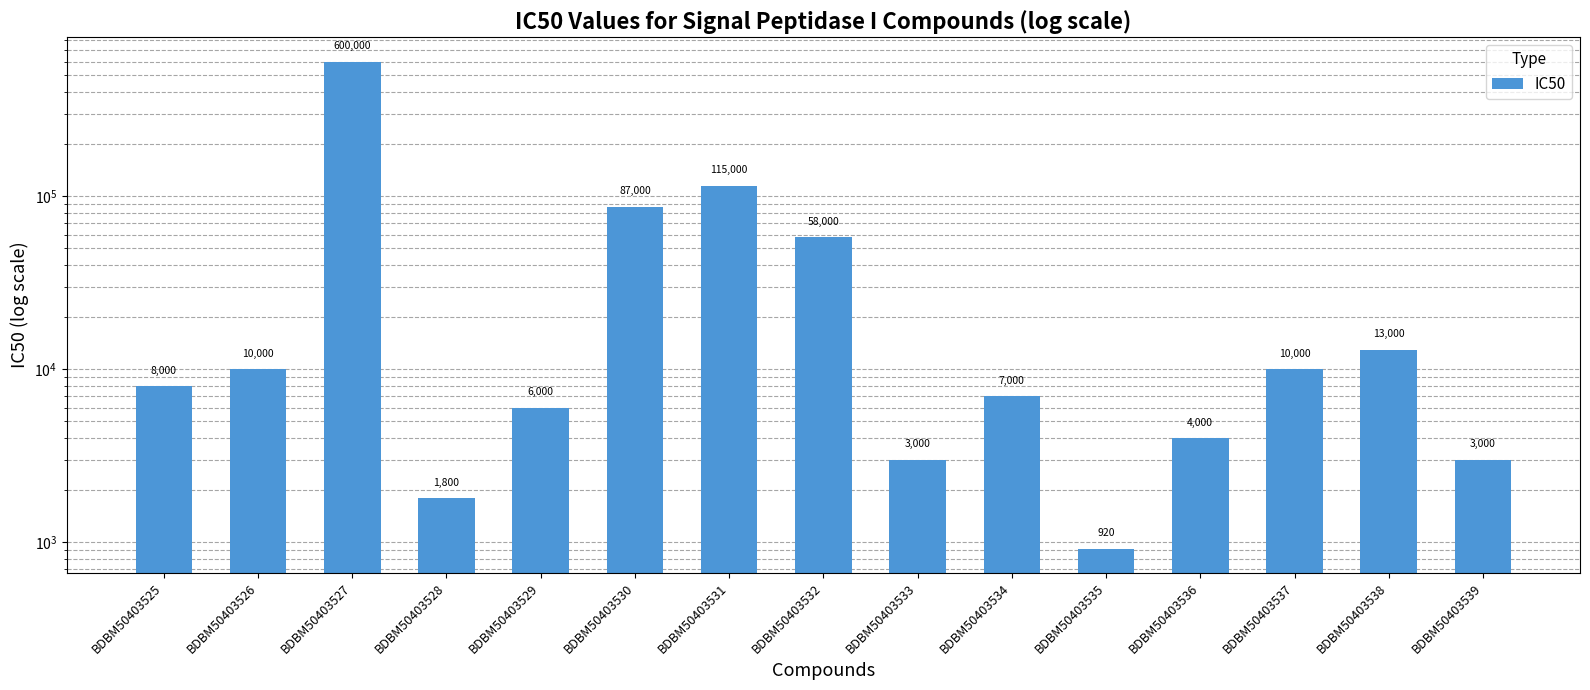

What is the change in value from BDBM50403527 to BDBM50403538?

-587000